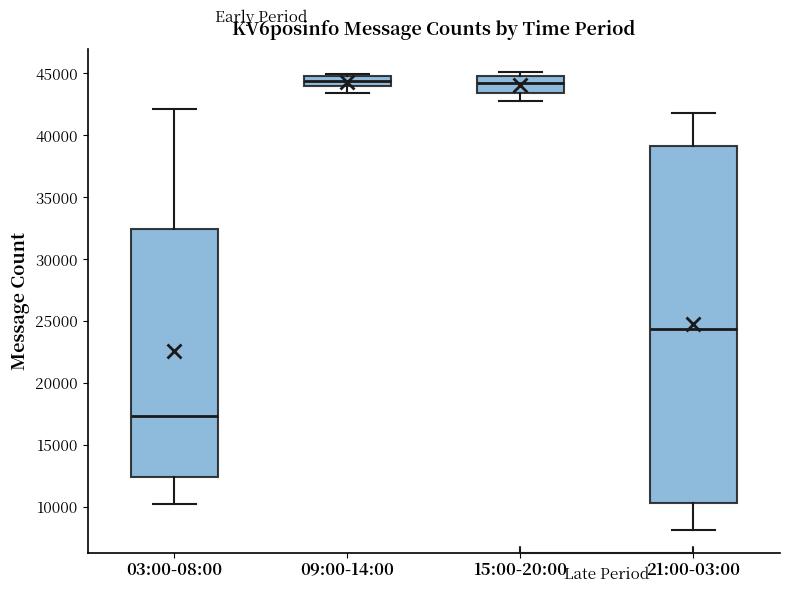

Where does the lower whisker of the box for 21:00-03:00 end on the y-axis? The values are not printed on the chart, so give them approximately, as read against the axis.

8000